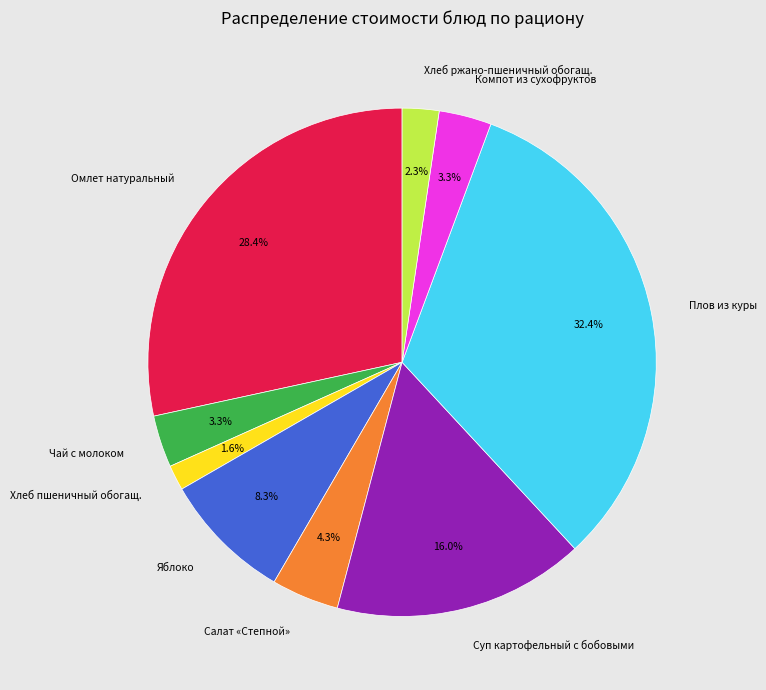

Is there a majority slice in this chart?

No